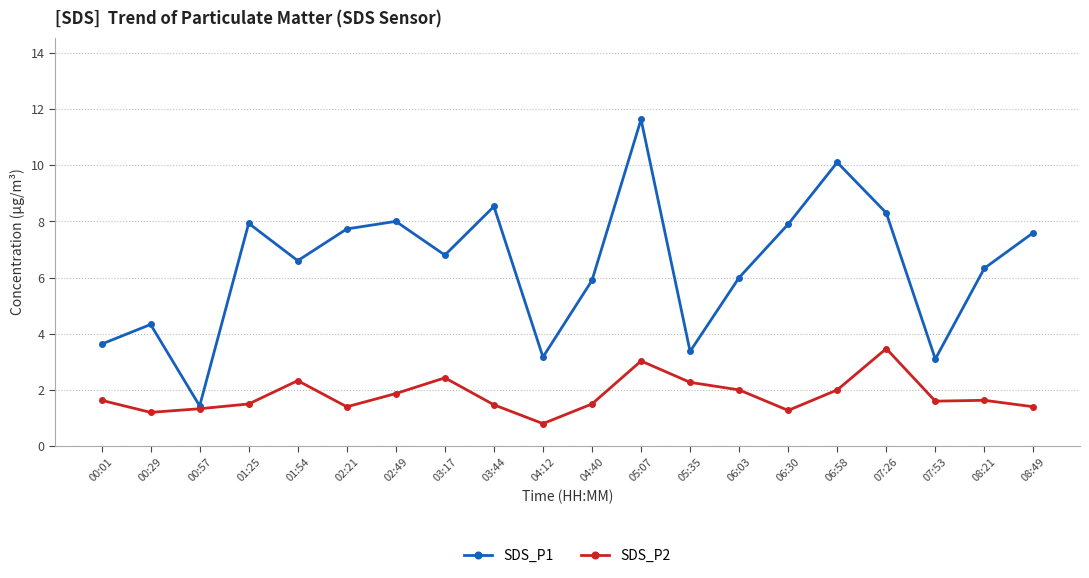

Is the value of SDS_P1 at 07:53 greater than the value of SDS_P2 at 01:25?

Yes